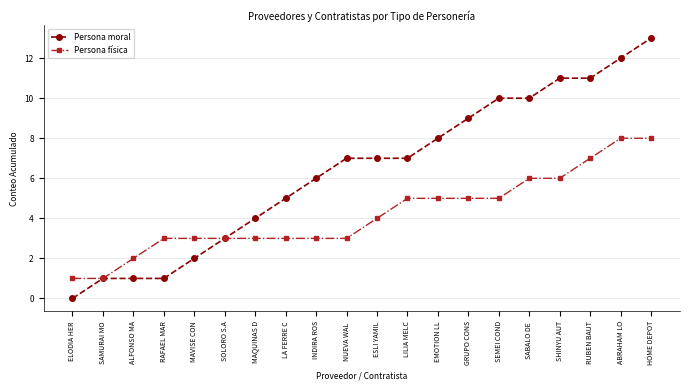

Read the Persona moral value at ESLI YAMIL, to the nearest 10.

10